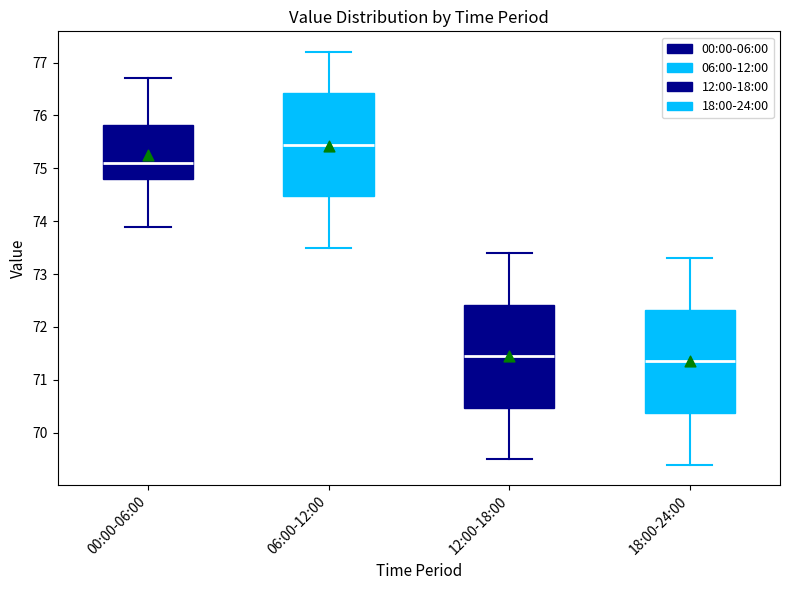

Reading left to right, read every box against the y-axis: the position of its median line, the range the box covers, and the ends of its whiskers. The values are not printed on the chart, so give them approximately, as read against the axis.

00:00-06:00: median 75.1, box 74.8 to 75.8, whiskers 73.9 to 76.7
06:00-12:00: median 75.5, box 74.5 to 76.4, whiskers 73.5 to 77.2
12:00-18:00: median 71.5, box 70.5 to 72.4, whiskers 69.5 to 73.4
18:00-24:00: median 71.4, box 70.4 to 72.3, whiskers 69.4 to 73.3